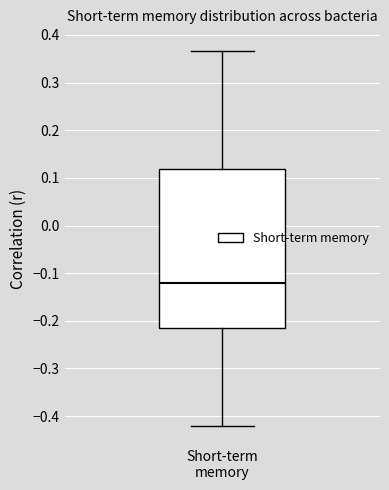

Read this box plot against the y-axis: the position of the median line, the range covered by the box, and the ends of both whiskers. The values are not printed on the chart, so give them approximately, as read against the axis.

median -0.12, box -0.22 to 0.12, whiskers -0.42 to 0.37